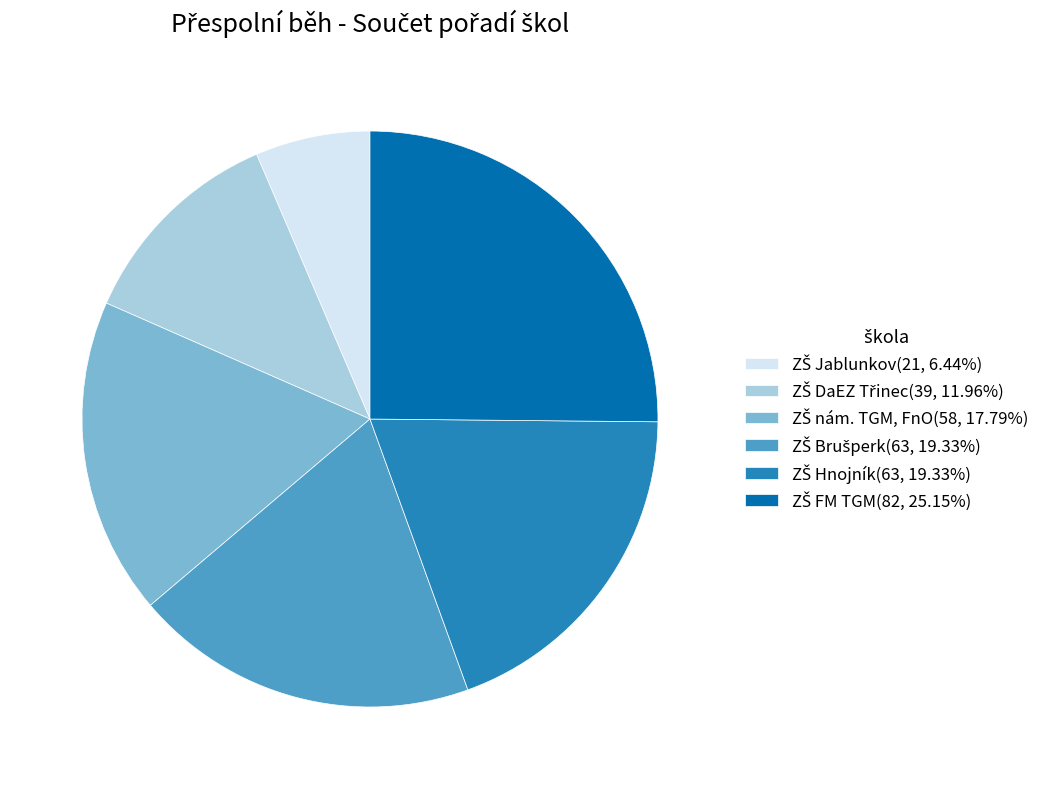

Is there a majority slice in this chart?

No